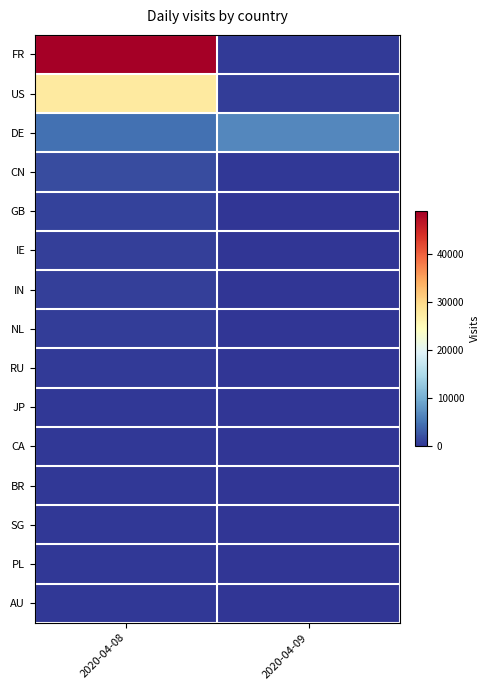

Which label corresponds to the largest value in the chart?

2020-04-08